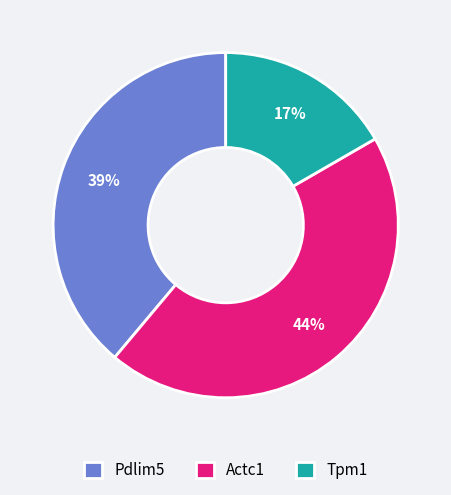

To the nearest percent, what is the combined percentage of Tpm1 and Actc1?

61%